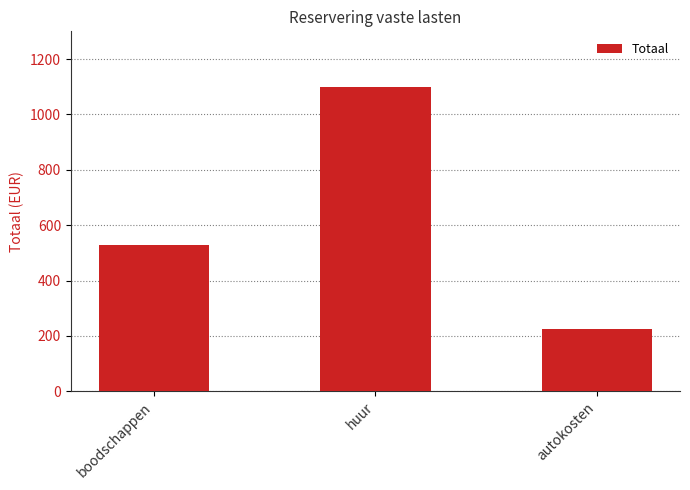

What is the difference between the values at autokosten and huur?

875